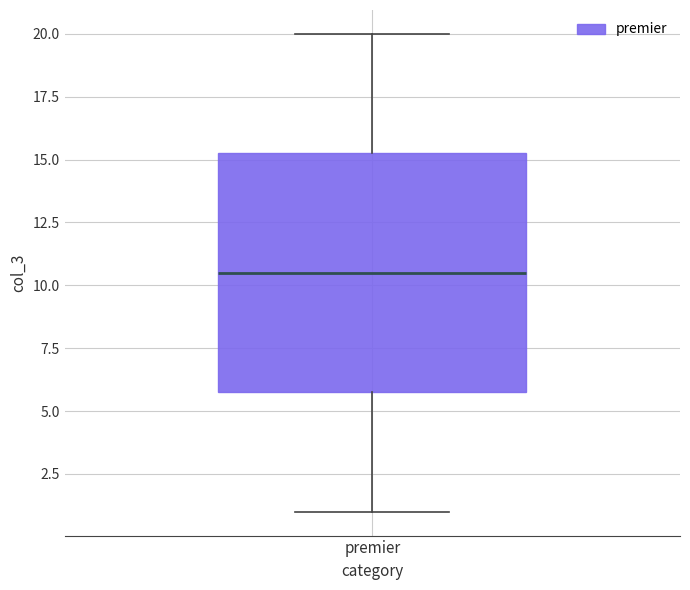

Where does the upper whisker of the box for premier end on the y-axis? The values are not printed on the chart, so give them approximately, as read against the axis.

20.0